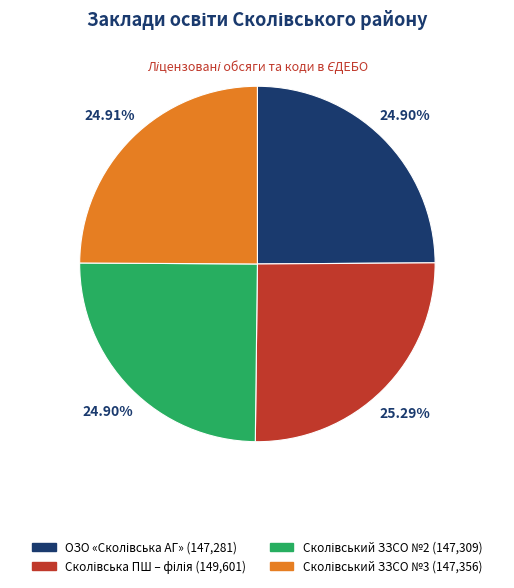

Is there a majority slice in this chart?

No